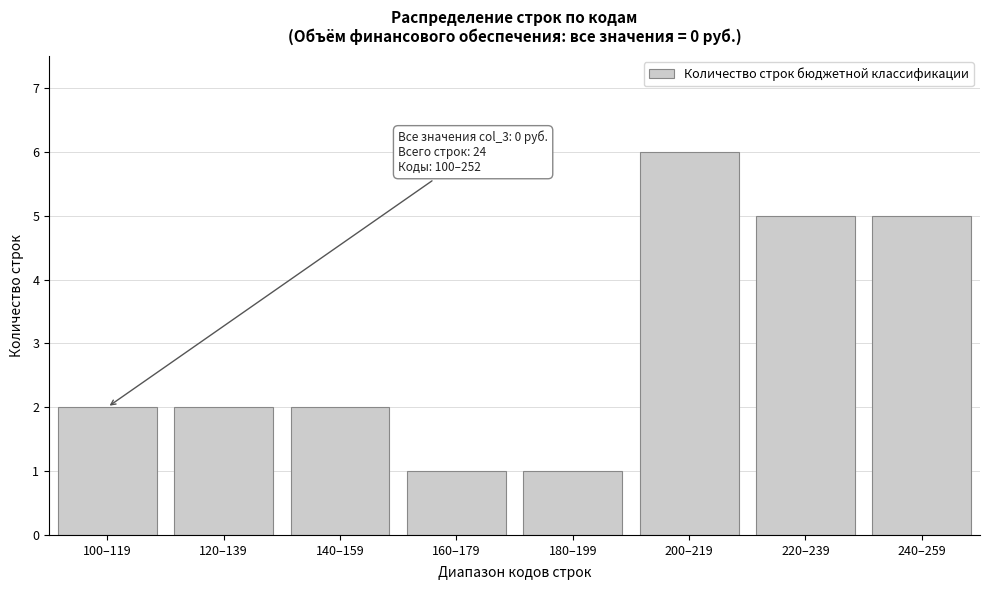

Reading right to left, list all the values displayed in this chart.

5	5	6	1	1	2	2	2